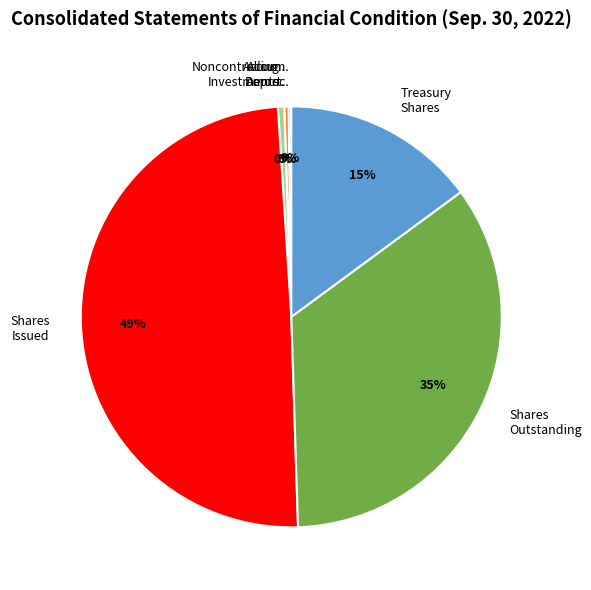

What is the ratio of the value at Noncontrolling Investments to the value at Accum. Amort.?

1.5